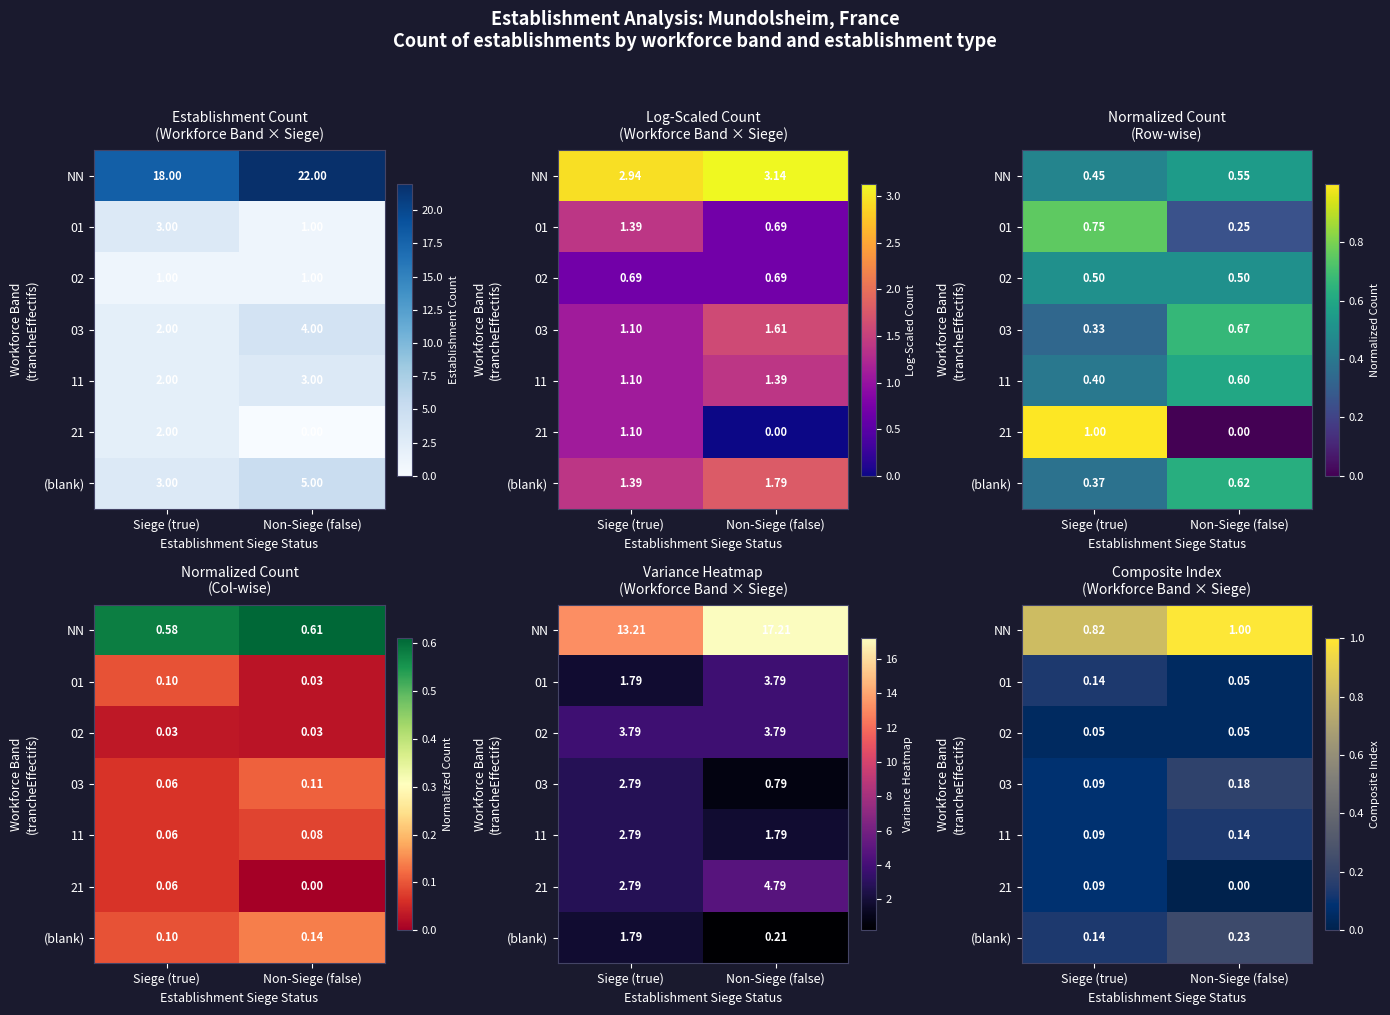

What value does the NN series have at Non-Siege (false)?

1.0